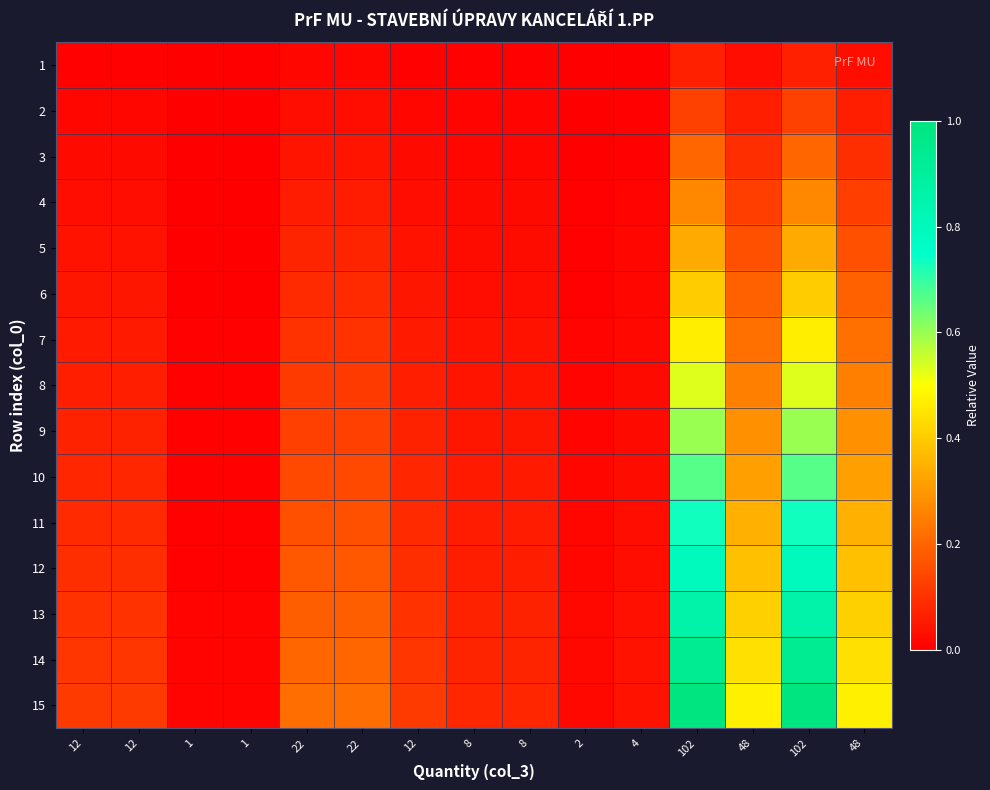

Reading left to right, transcribe all the data shown in this chart.

1: 12=0.0	12=0.0	1=0.0	1=0.0	22=0.0	22=0.0	12=0.0	8=0.0	8=0.0	2=0.0	4=0.0	102=0.1	48=0.0	102=0.1	48=0.0
2: 12=0.0	12=0.0	1=0.0	1=0.0	22=0.0	22=0.0	12=0.0	8=0.0	8=0.0	2=0.0	4=0.0	102=0.1	48=0.1	102=0.1	48=0.1
3: 12=0.0	12=0.0	1=0.0	1=0.0	22=0.0	22=0.0	12=0.0	8=0.0	8=0.0	2=0.0	4=0.0	102=0.2	48=0.1	102=0.2	48=0.1
4: 12=0.0	12=0.0	1=0.0	1=0.0	22=0.1	22=0.1	12=0.0	8=0.0	8=0.0	2=0.0	4=0.0	102=0.3	48=0.1	102=0.3	48=0.1
5: 12=0.0	12=0.0	1=0.0	1=0.0	22=0.1	22=0.1	12=0.0	8=0.0	8=0.0	2=0.0	4=0.0	102=0.3	48=0.2	102=0.3	48=0.2
6: 12=0.0	12=0.0	1=0.0	1=0.0	22=0.1	22=0.1	12=0.0	8=0.0	8=0.0	2=0.0	4=0.0	102=0.4	48=0.2	102=0.4	48=0.2
7: 12=0.1	12=0.1	1=0.0	1=0.0	22=0.1	22=0.1	12=0.1	8=0.0	8=0.0	2=0.0	4=0.0	102=0.5	48=0.2	102=0.5	48=0.2
8: 12=0.1	12=0.1	1=0.0	1=0.0	22=0.1	22=0.1	12=0.1	8=0.0	8=0.0	2=0.0	4=0.0	102=0.5	48=0.3	102=0.5	48=0.3
9: 12=0.1	12=0.1	1=0.0	1=0.0	22=0.1	22=0.1	12=0.1	8=0.0	8=0.0	2=0.0	4=0.0	102=0.6	48=0.3	102=0.6	48=0.3
10: 12=0.1	12=0.1	1=0.0	1=0.0	22=0.1	22=0.1	12=0.1	8=0.1	8=0.1	2=0.0	4=0.0	102=0.7	48=0.3	102=0.7	48=0.3
11: 12=0.1	12=0.1	1=0.0	1=0.0	22=0.2	22=0.2	12=0.1	8=0.1	8=0.1	2=0.0	4=0.0	102=0.7	48=0.3	102=0.7	48=0.3
12: 12=0.1	12=0.1	1=0.0	1=0.0	22=0.2	22=0.2	12=0.1	8=0.1	8=0.1	2=0.0	4=0.0	102=0.8	48=0.4	102=0.8	48=0.4
13: 12=0.1	12=0.1	1=0.0	1=0.0	22=0.2	22=0.2	12=0.1	8=0.1	8=0.1	2=0.0	4=0.0	102=0.9	48=0.4	102=0.9	48=0.4
14: 12=0.1	12=0.1	1=0.0	1=0.0	22=0.2	22=0.2	12=0.1	8=0.1	8=0.1	2=0.0	4=0.0	102=0.9	48=0.4	102=0.9	48=0.4
15: 12=0.1	12=0.1	1=0.0	1=0.0	22=0.2	22=0.2	12=0.1	8=0.1	8=0.1	2=0.0	4=0.0	102=1.0	48=0.5	102=1.0	48=0.5